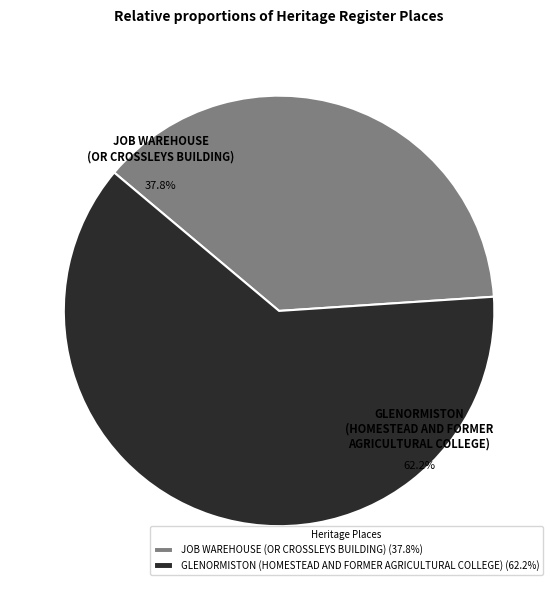

To the nearest percent, what is the average slice percentage?

50%